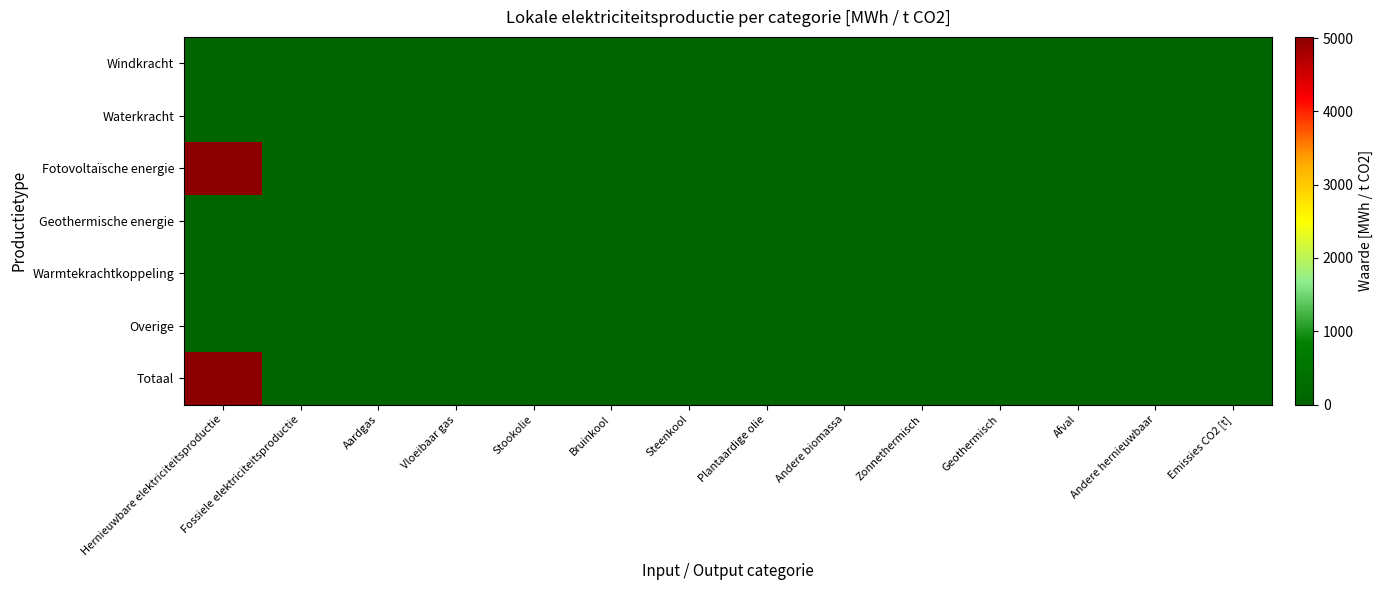

Which series has the largest total across all categories?

Fotovoltaïsche energie